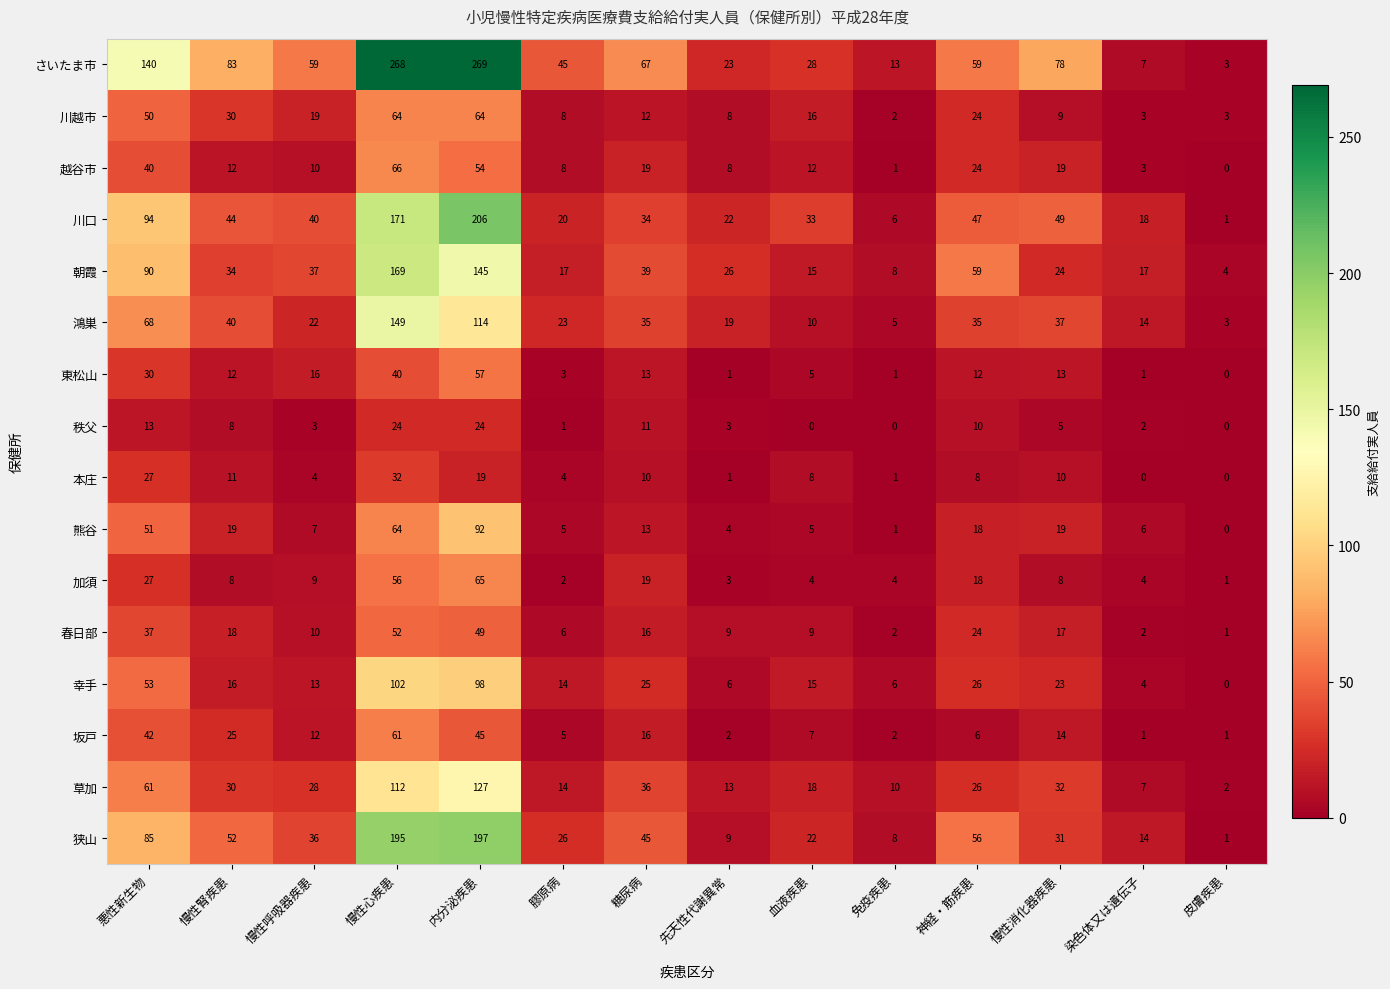

At how many categories does at least one series exceed 152?

2